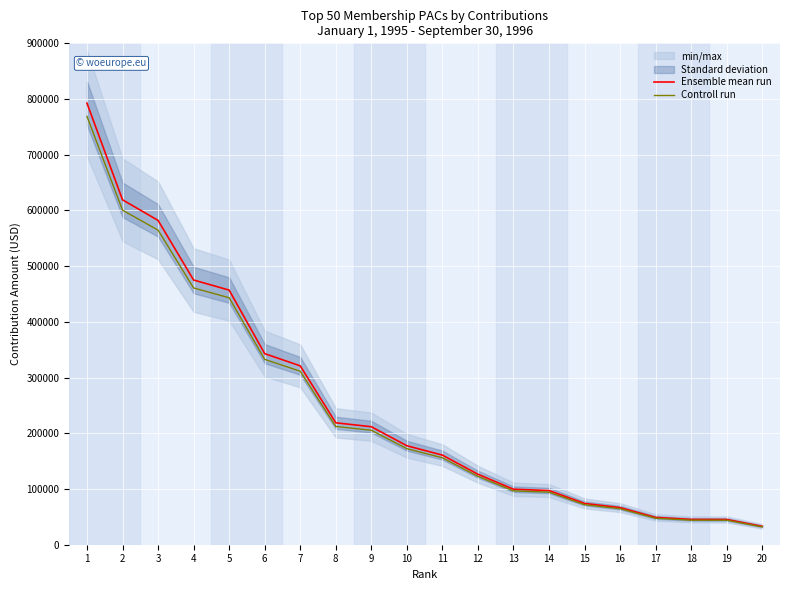

How many lines are shown in the chart?

2